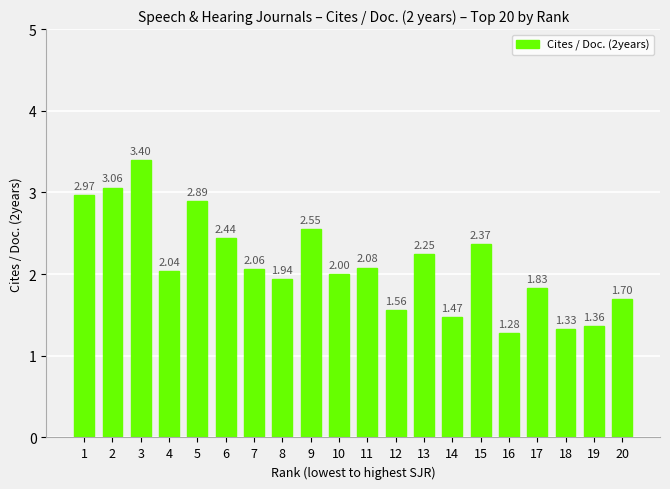

The value at 10 is 0.8. True or false?

False